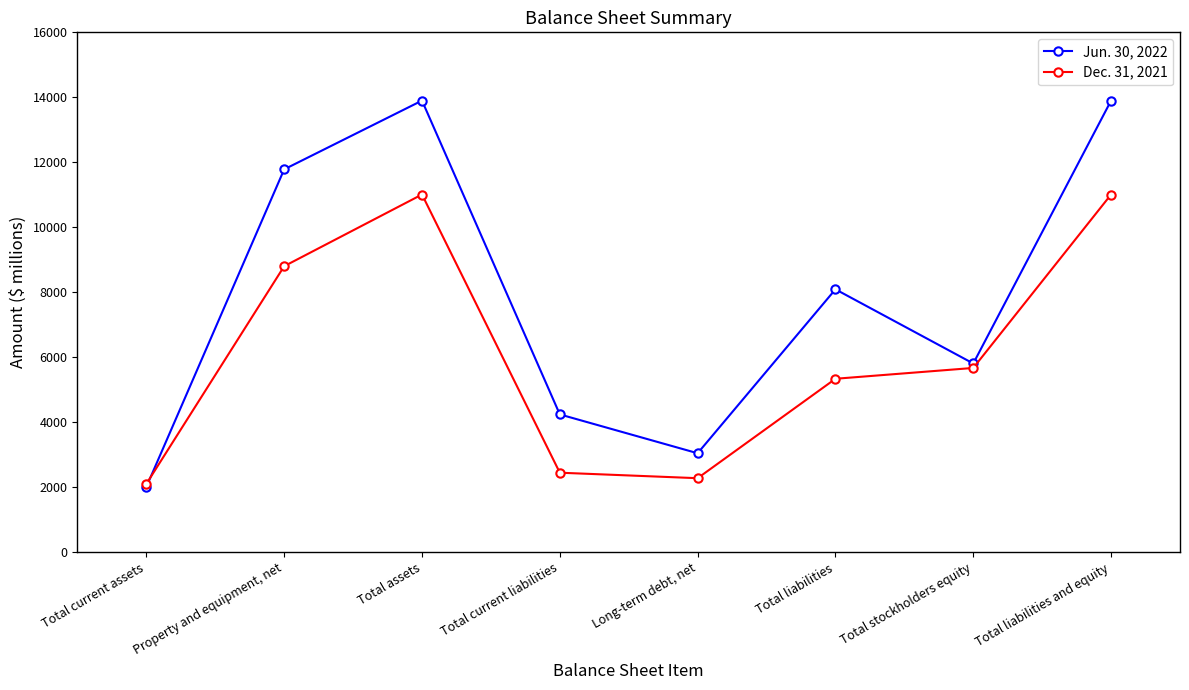

The Jun. 30, 2022 series shows 5808 at Total stockholders equity. True or false?

True